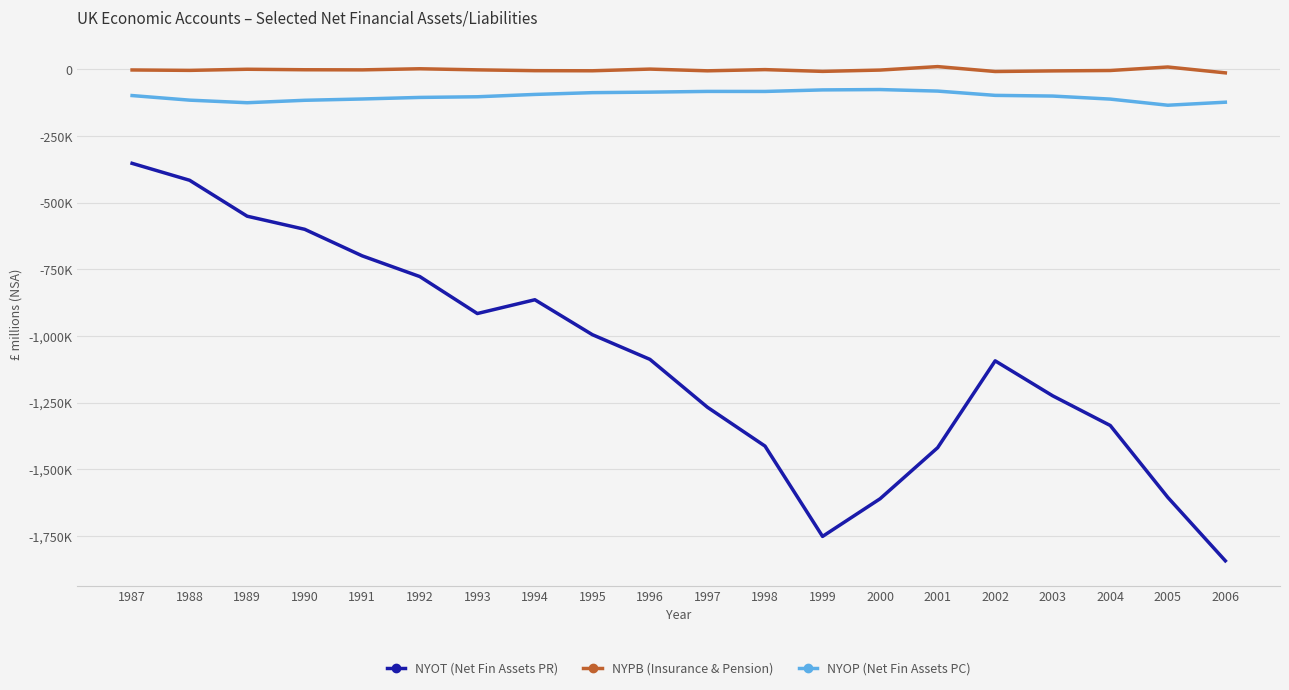

Between 2002 and 1992, which is larger?

1992